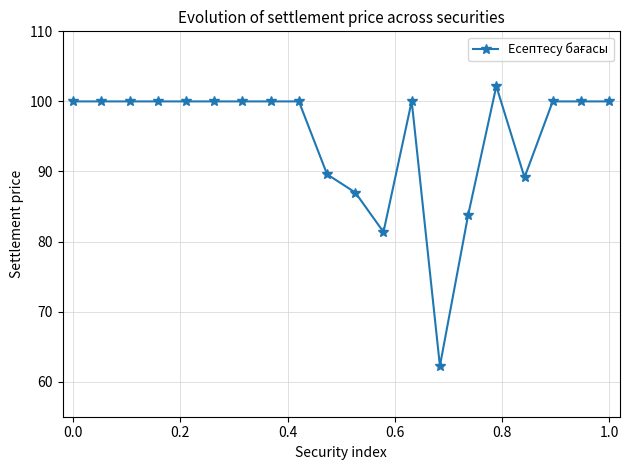

What is the sum of all values?

1895.3